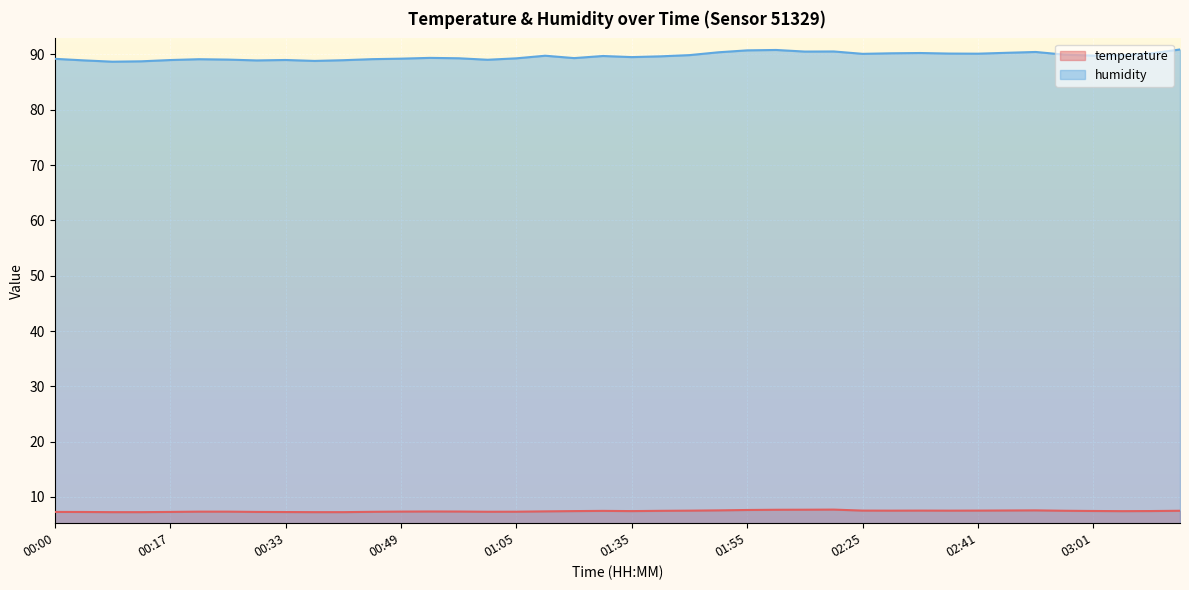

Is it true that humidity equals 90.5 at 02:03?

True